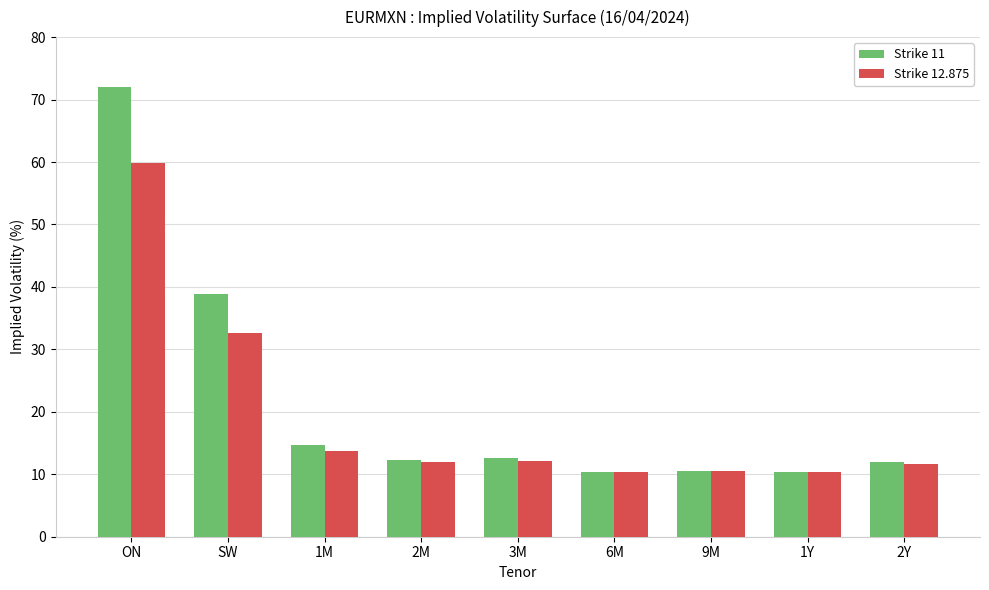

Are the bars horizontal?

No